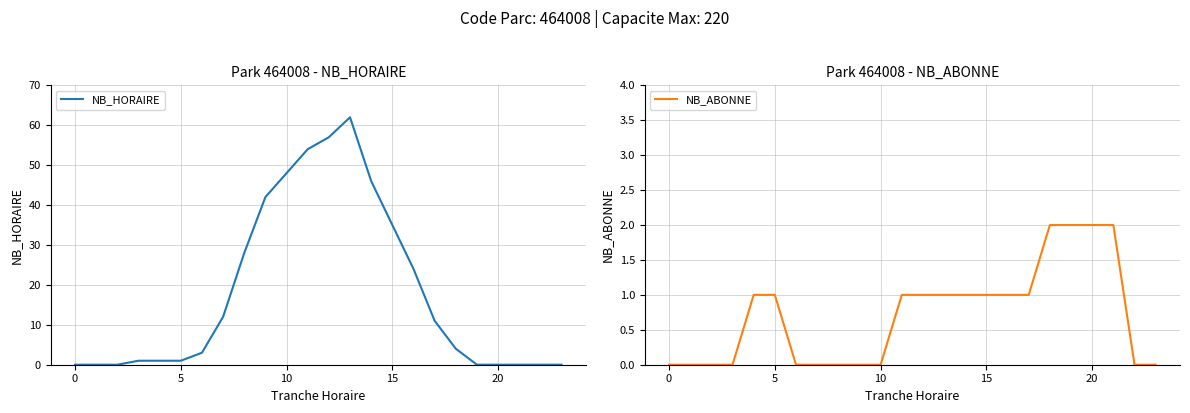

What is the approximate value of NB_ABONNE at 20?

2